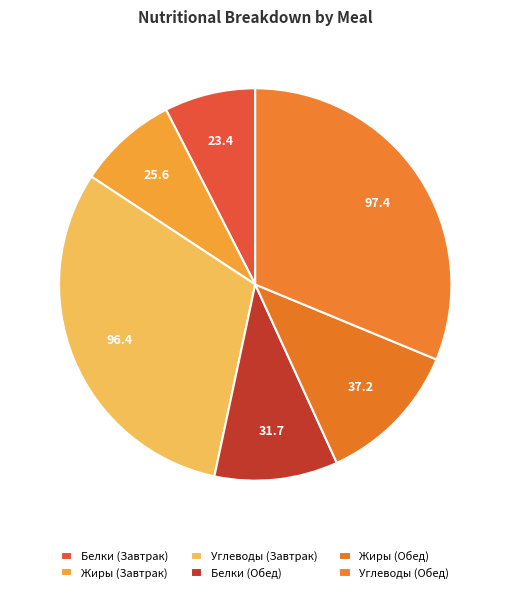

What is the change in value from Жиры (Завтрак) to Углеводы (Завтрак)?

+70.8